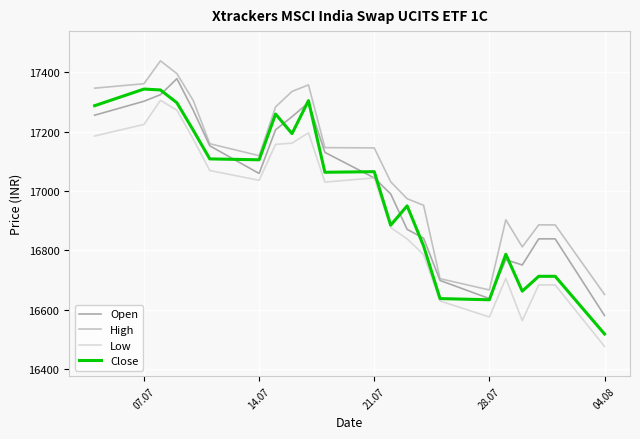

How many lines are shown in the chart?

4